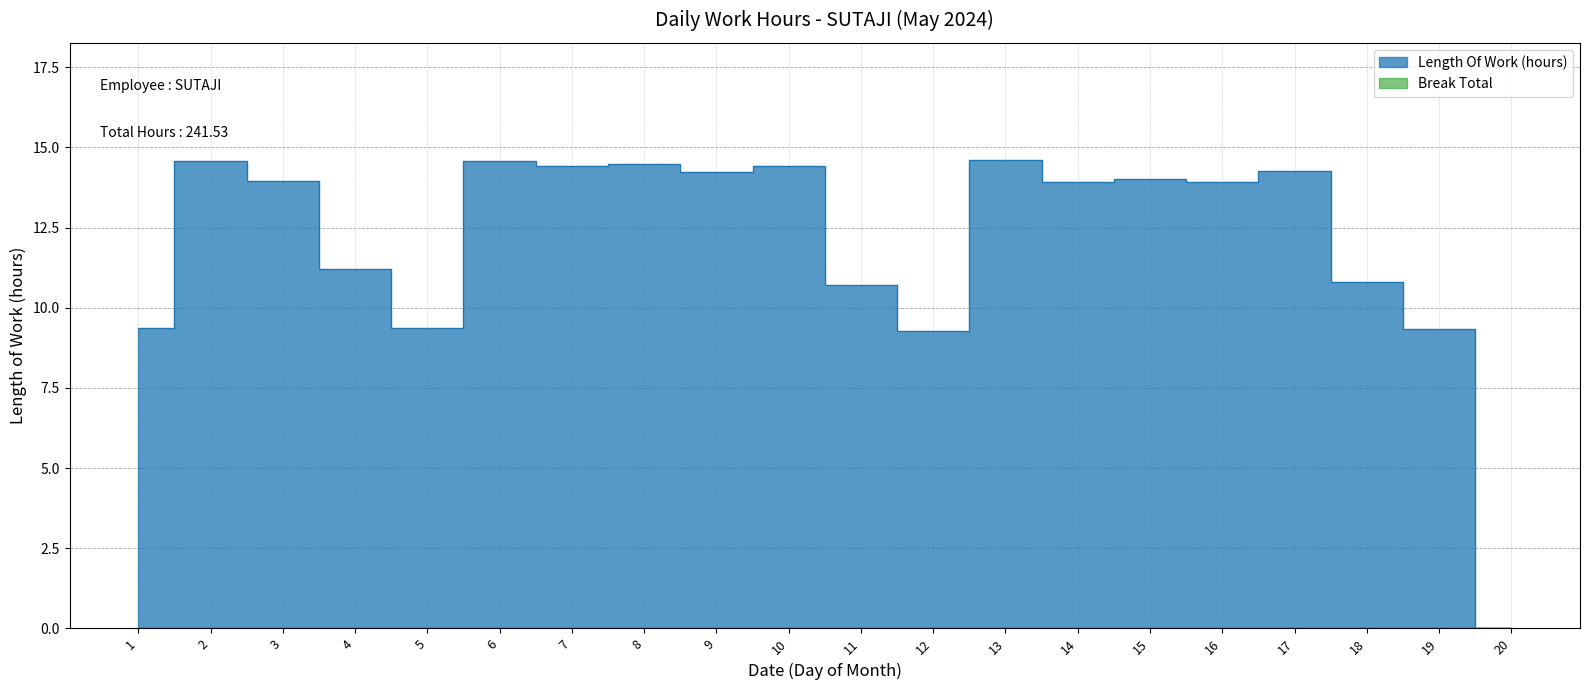

The chart shows a value of 9.3 at 19. True or false?

True